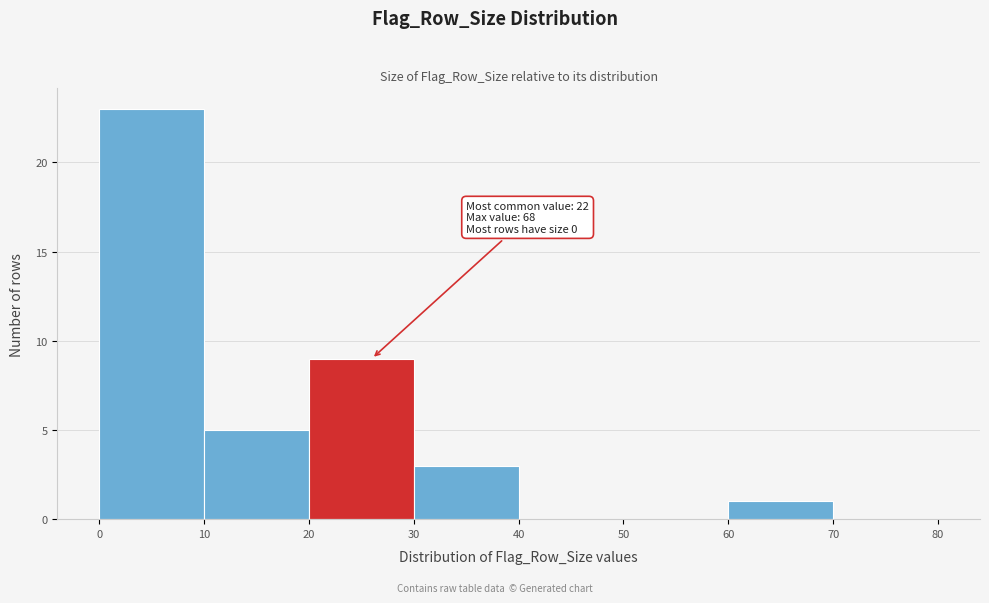

Over which range of the x-axis is the bar tallest?

0 to 10